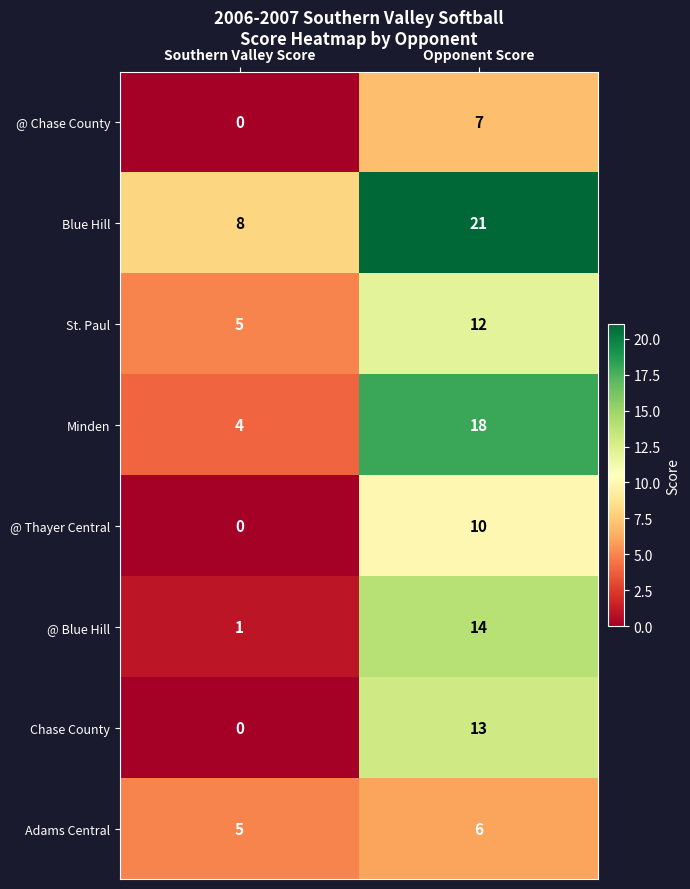

What is the maximum value shown in the chart?

21